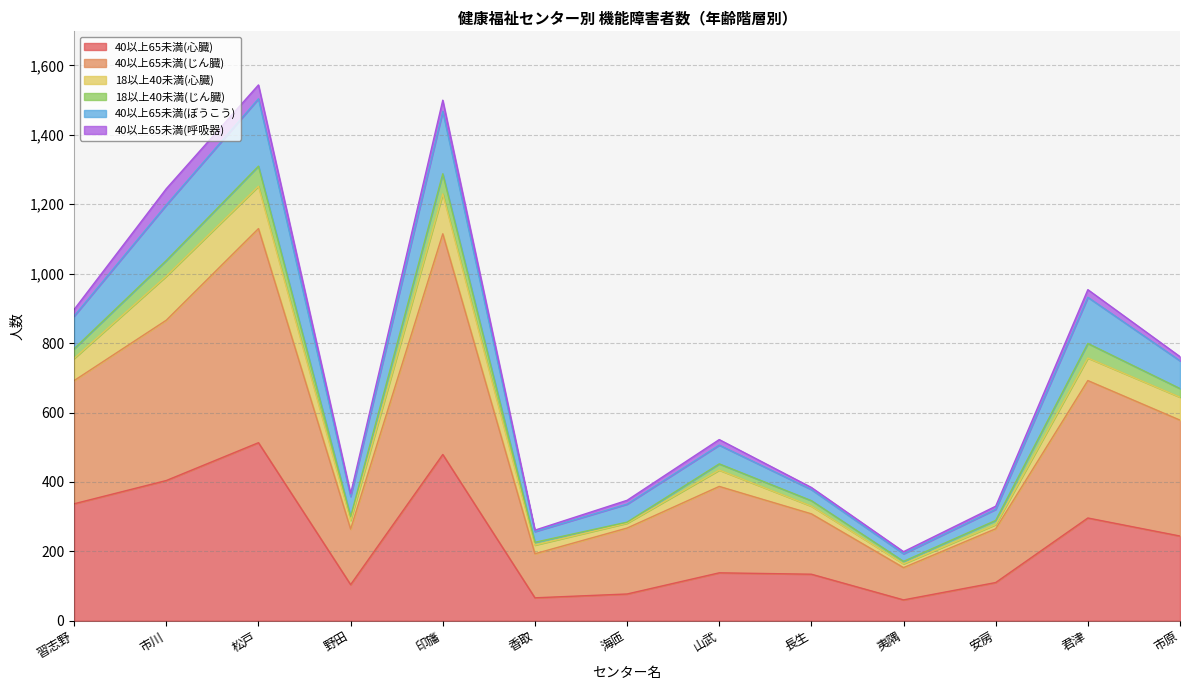

What is the total value across all series at 市川?

1245